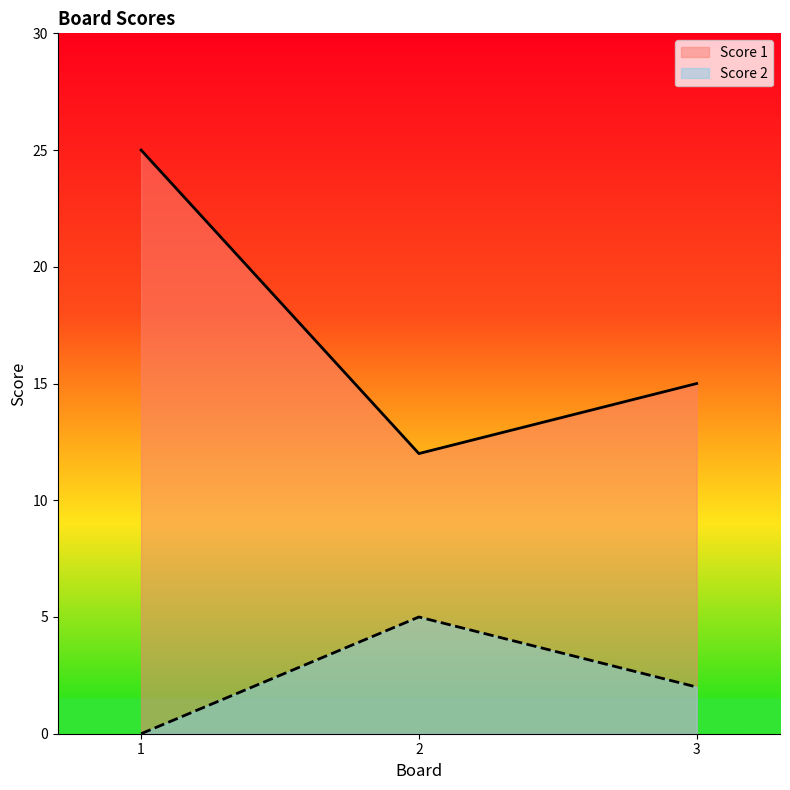

At 3, list the series in order from largest to smallest.

Score 1, Score 2